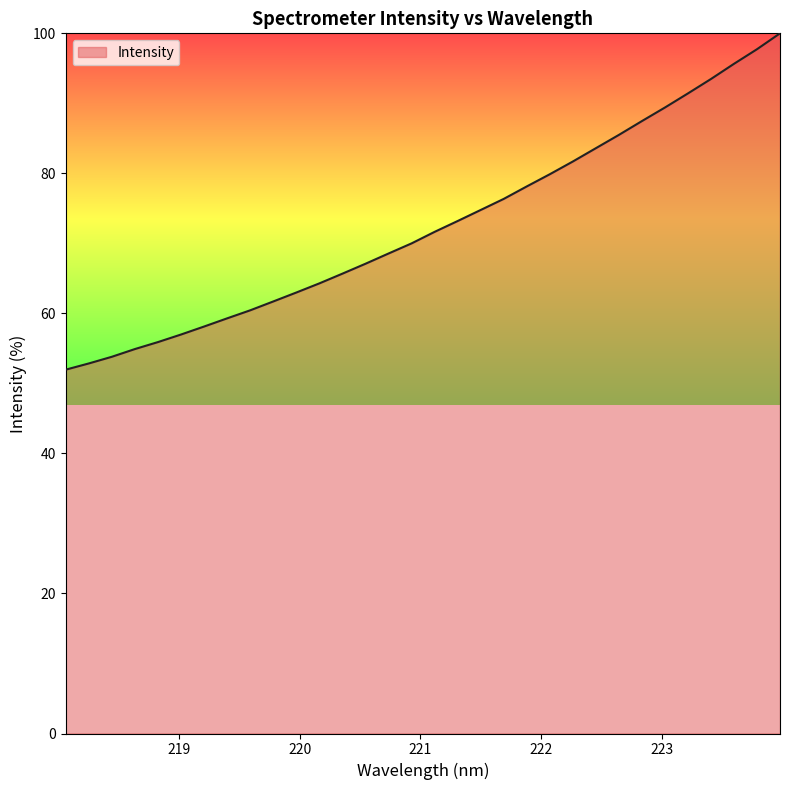

What is the difference between the maximum and minimum values?

48.0